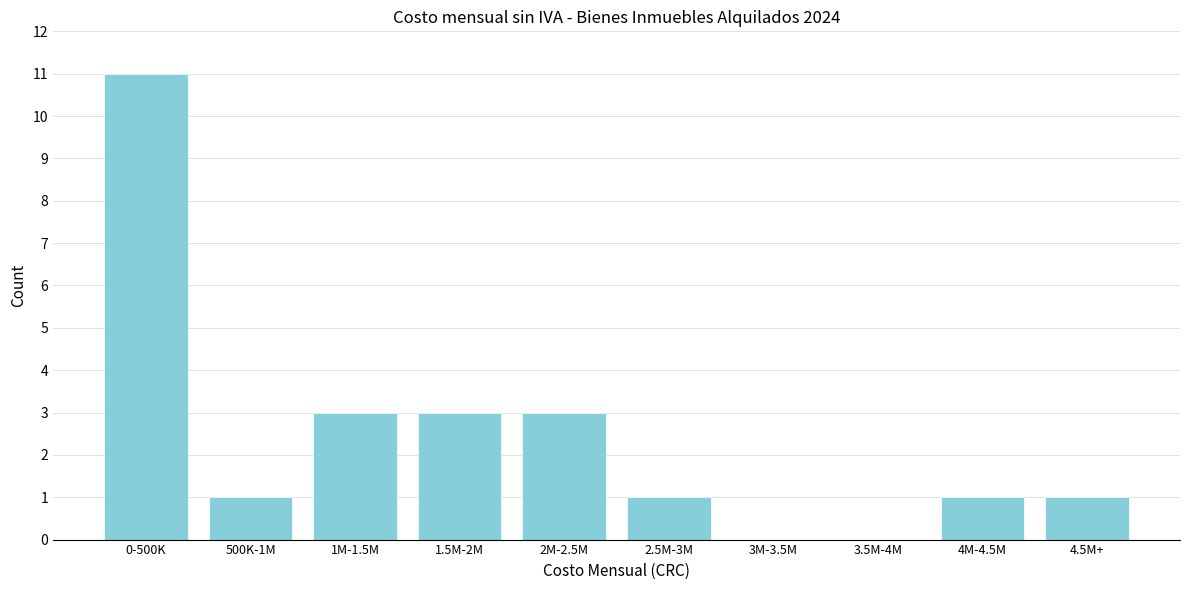

Reading left to right, extract all data points from this chart.

0-500K=11	500K-1M=1	1M-1.5M=3	1.5M-2M=3	2M-2.5M=3	2.5M-3M=1	3M-3.5M=0	3.5M-4M=0	4M-4.5M=1	4.5M+=1